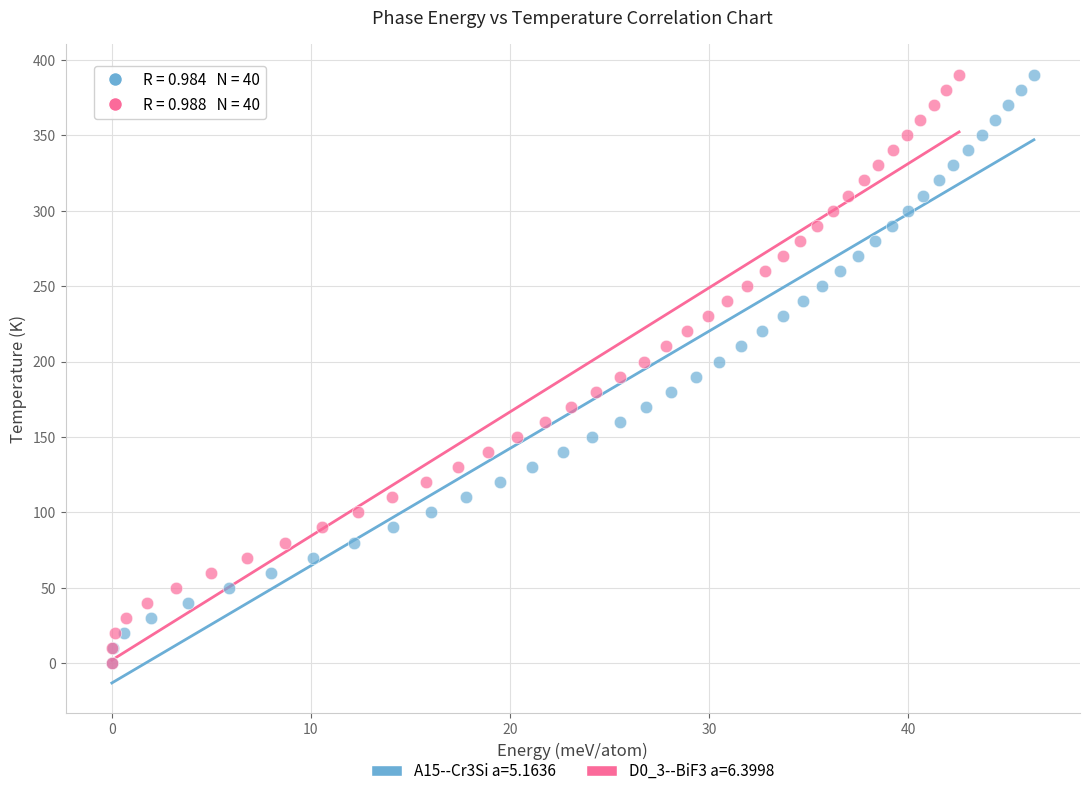

What are all the series names shown in the legend?

A15--Cr3Si a=5.1636, D0_3--BiF3 a=6.3998